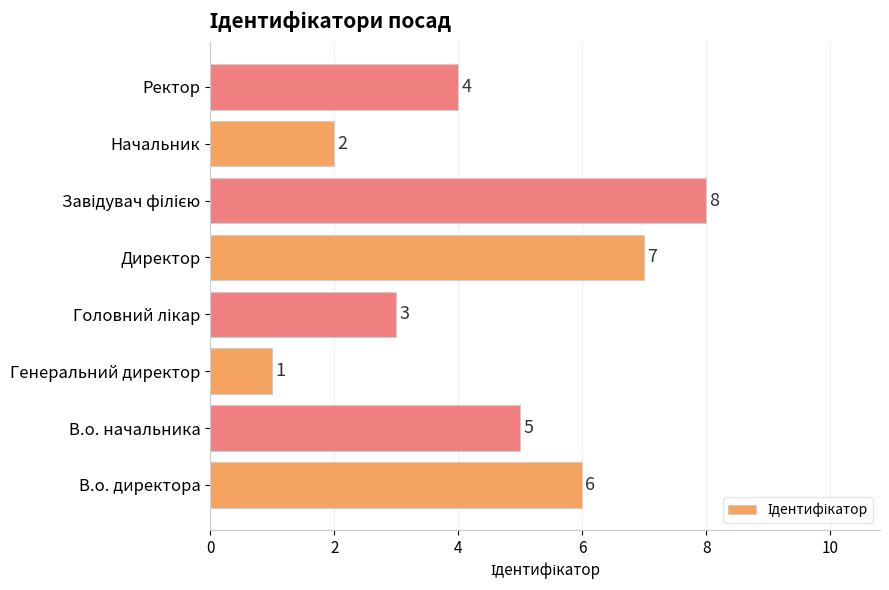

What is the difference between the maximum and minimum values?

7